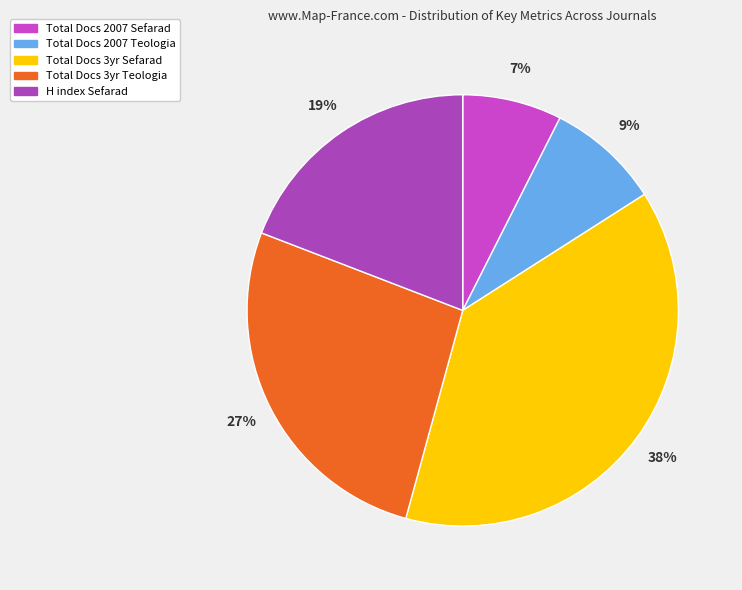

How many slices are in this pie chart?

5